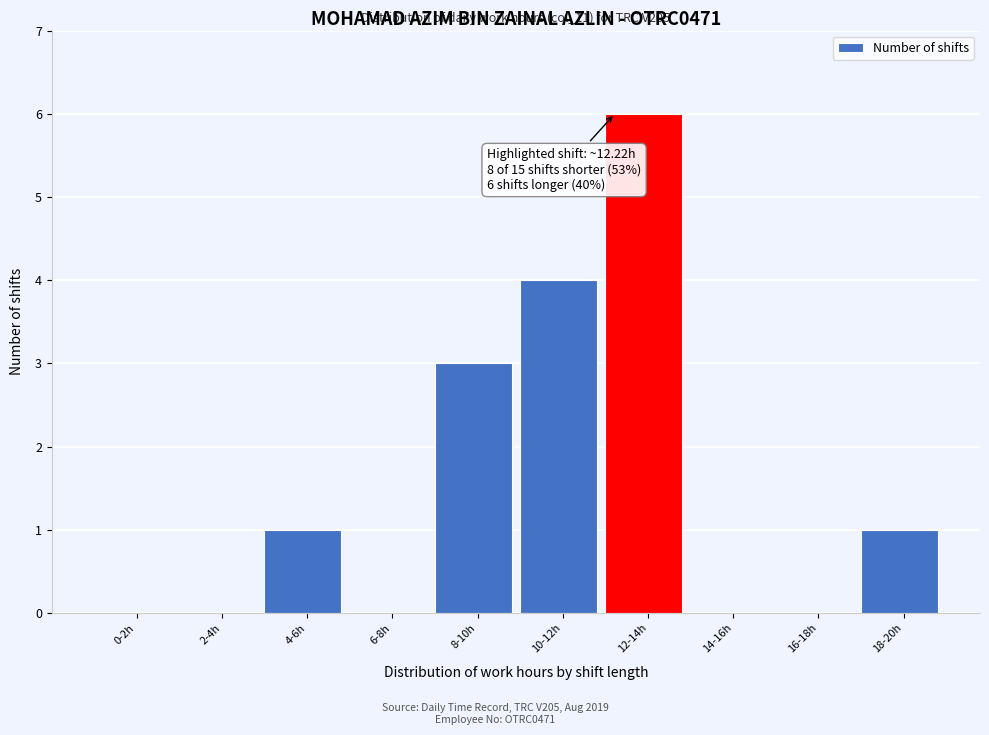

Reading left to right, extract all data points from this chart.

0-2h=0	2-4h=0	4-6h=1	6-8h=0	8-10h=3	10-12h=4	12-14h=6	14-16h=0	16-18h=0	18-20h=1